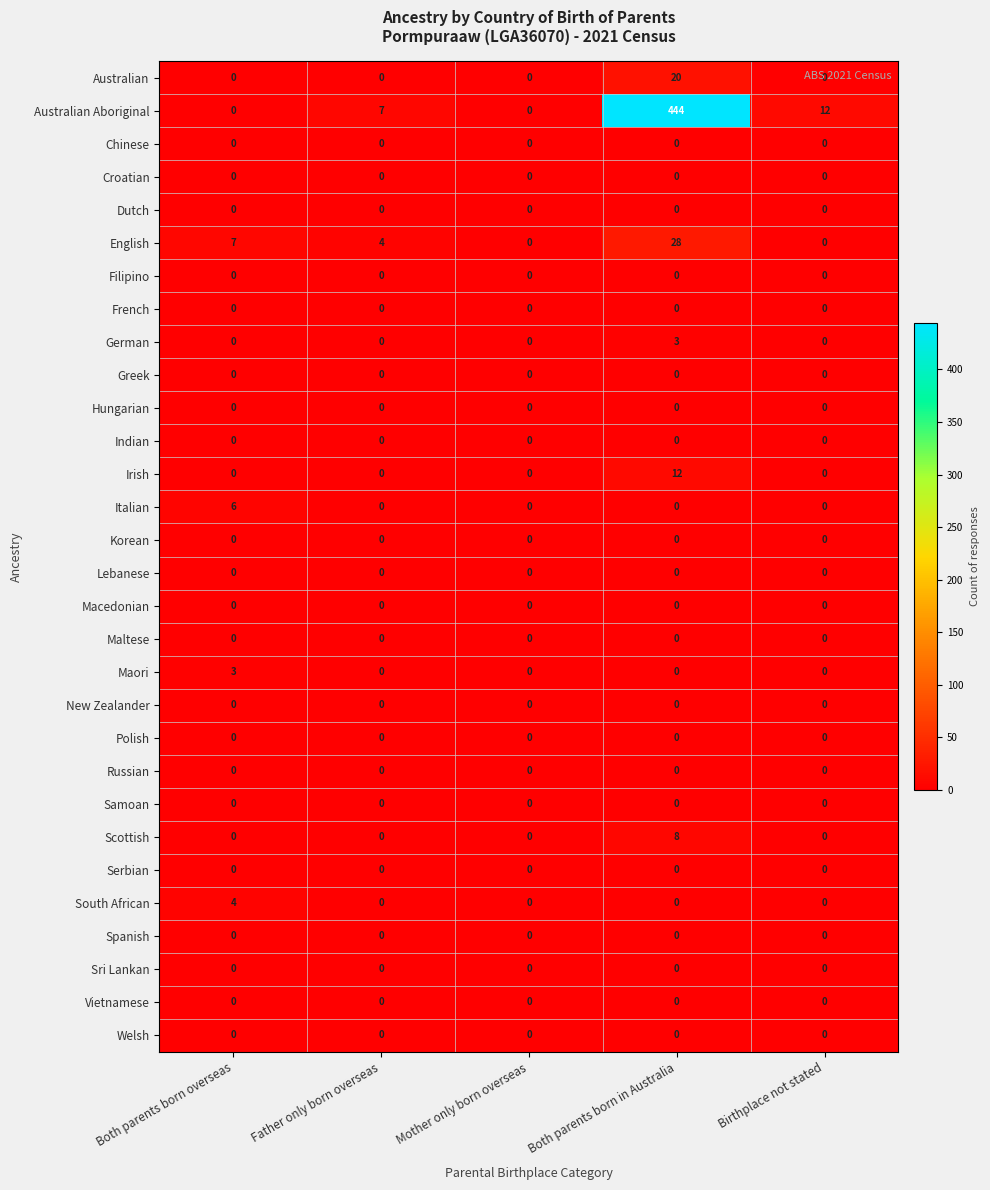

Which category has the highest value across all series?

Both parents born in Australia